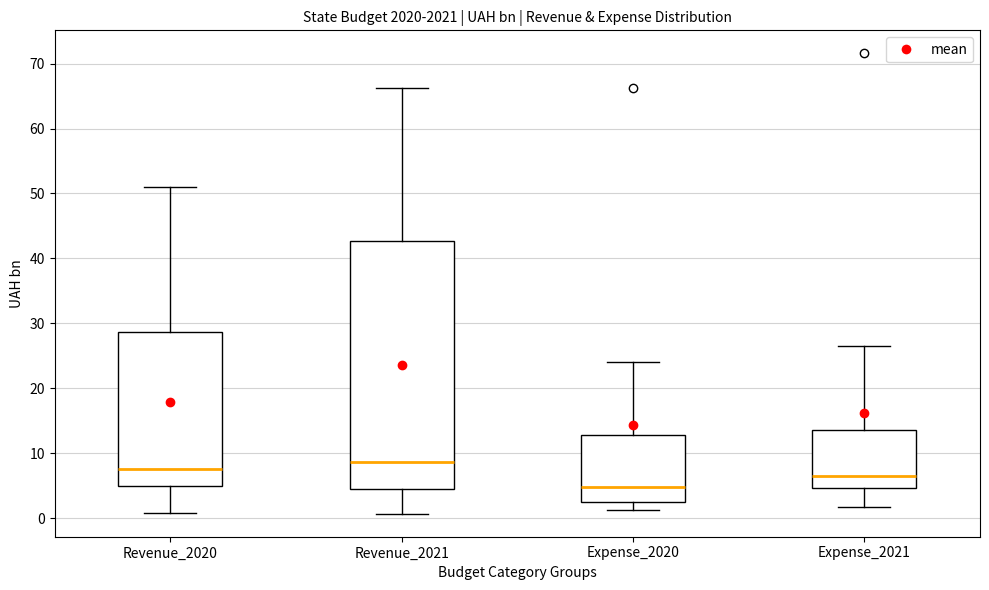

Where does the median line of the box for Expense_2021 sit on the y-axis? The values are not printed on the chart, so give them approximately, as read against the axis.

6